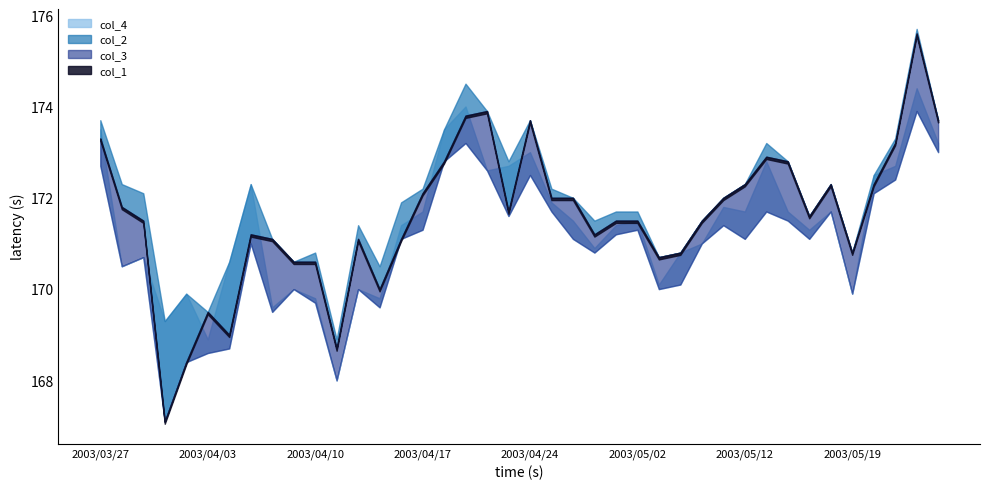

In col_3, how many points are higher than both neighbors (excluding endpoints)?

11